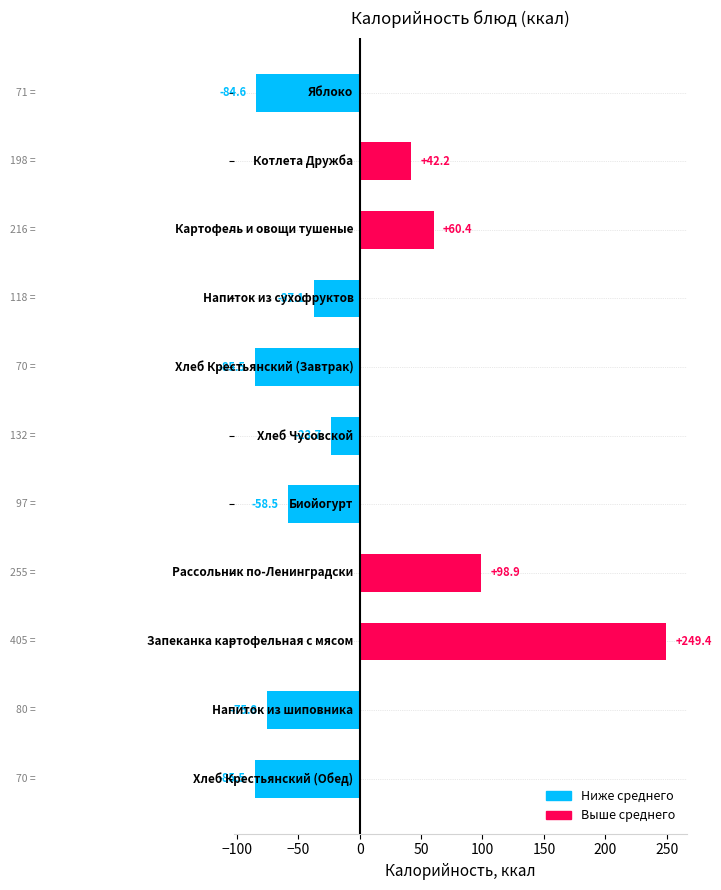

Does the chart contain any negative values?

Yes